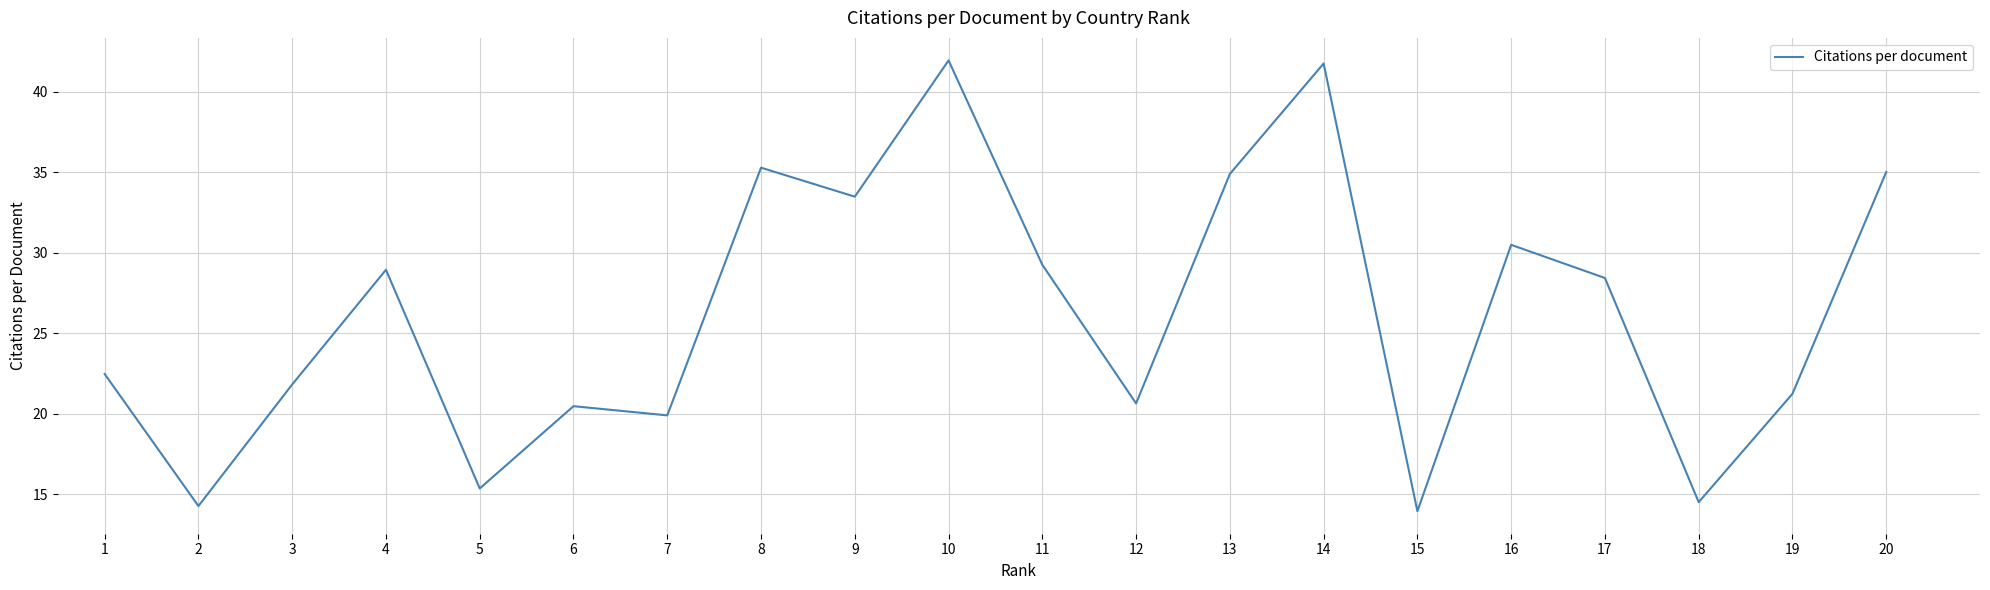

What is the approximate value at 2?

14.3